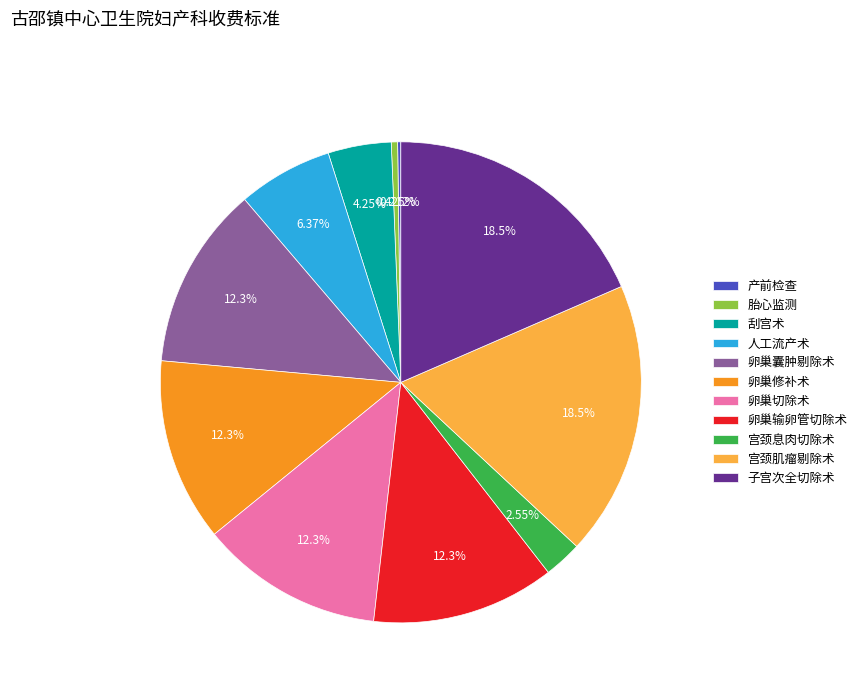

Is there any slice that represents more than half of the pie?

No